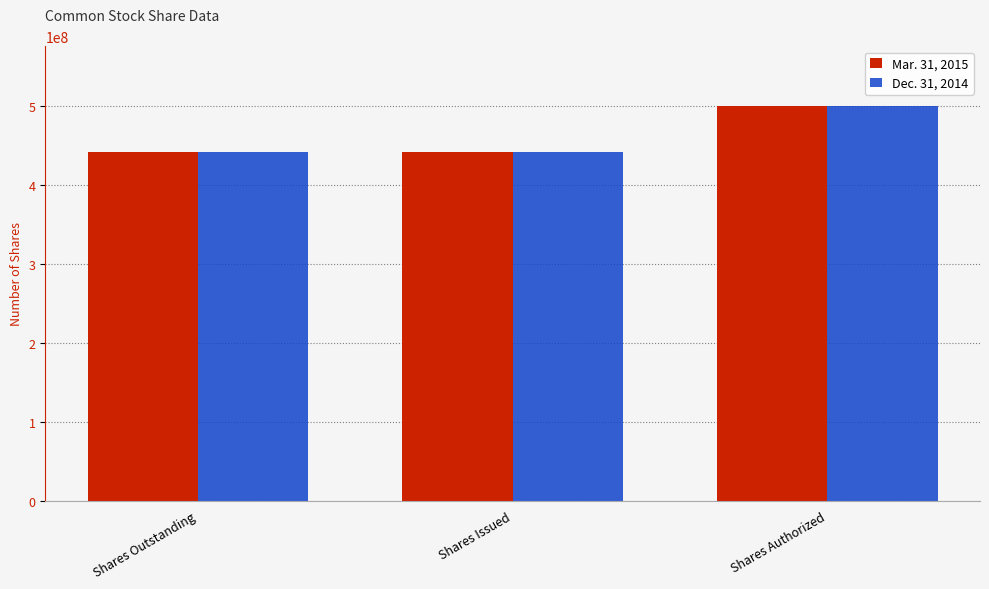

Which category has the highest value across all series?

Shares Authorized